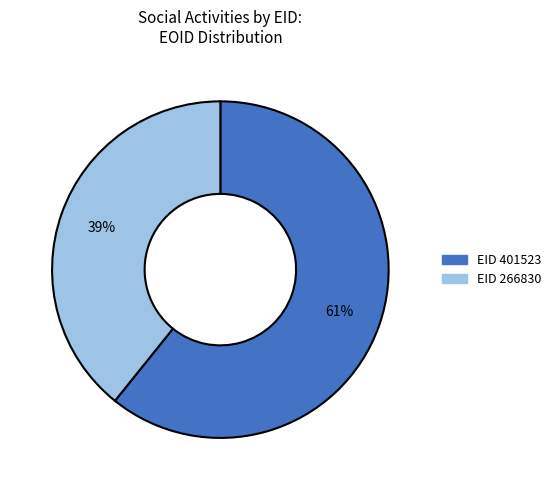

Does any single category account for the majority?

Yes